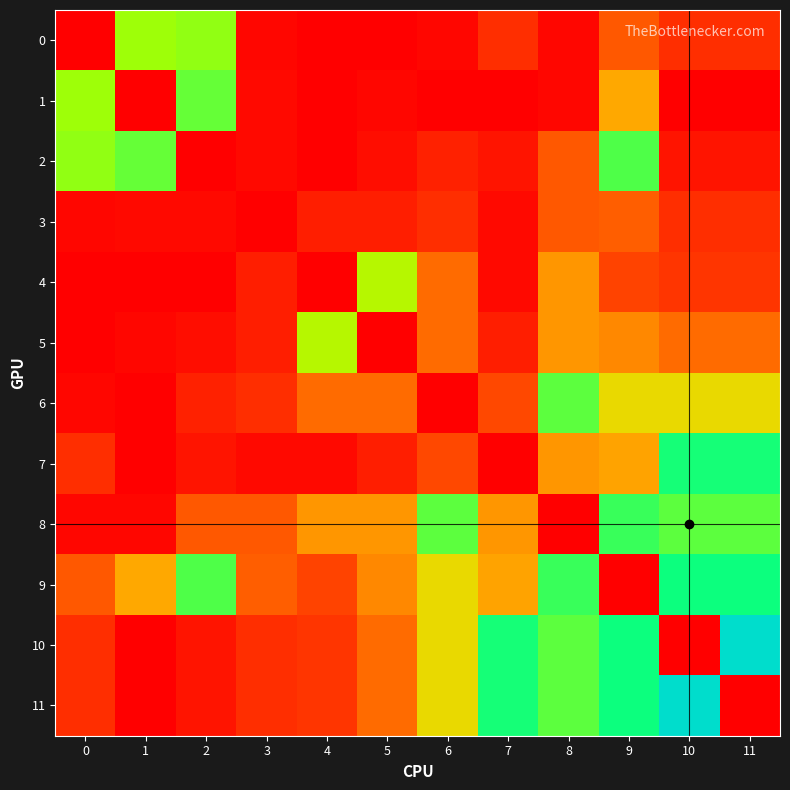

What is the total value across all series at 4?

1.5